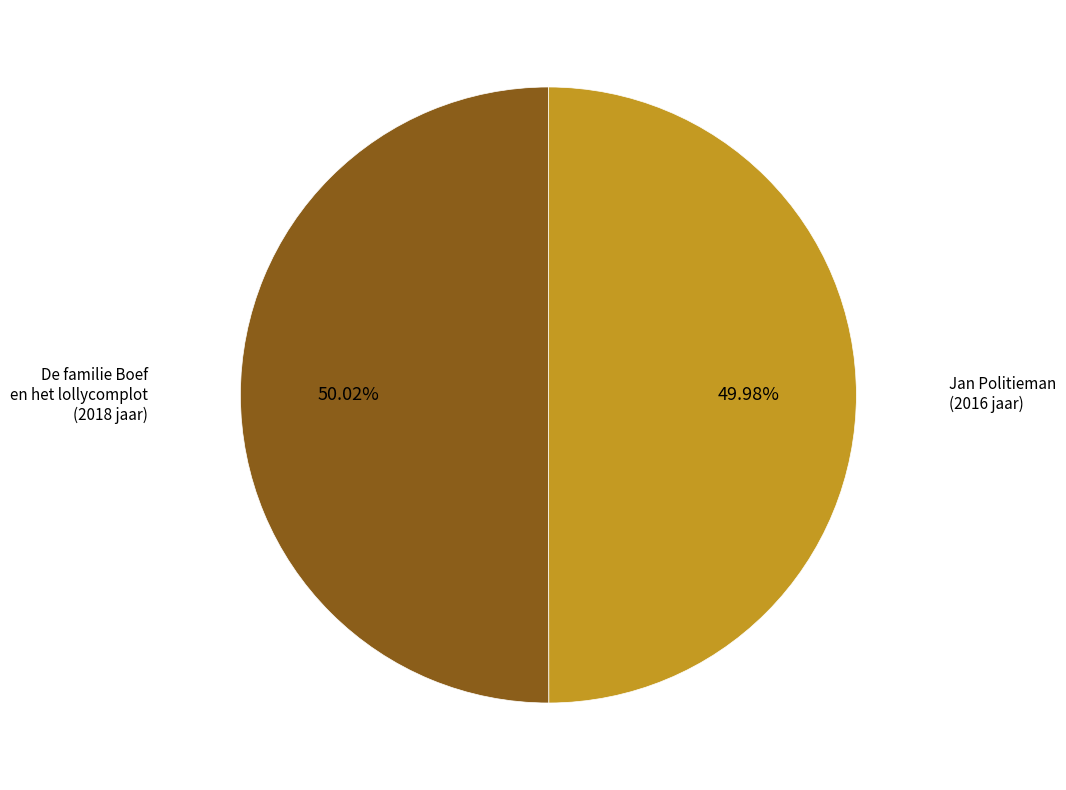

The Jan Politieman slice represents 61% of the pie. True or false?

False